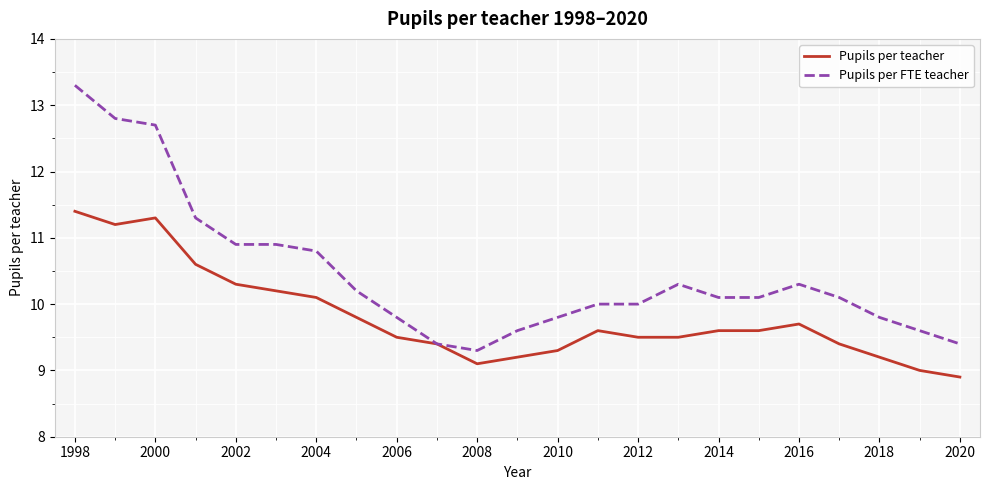

Rank the series by their average value, from highest to lowest.

Pupils per FTE teacher, Pupils per teacher